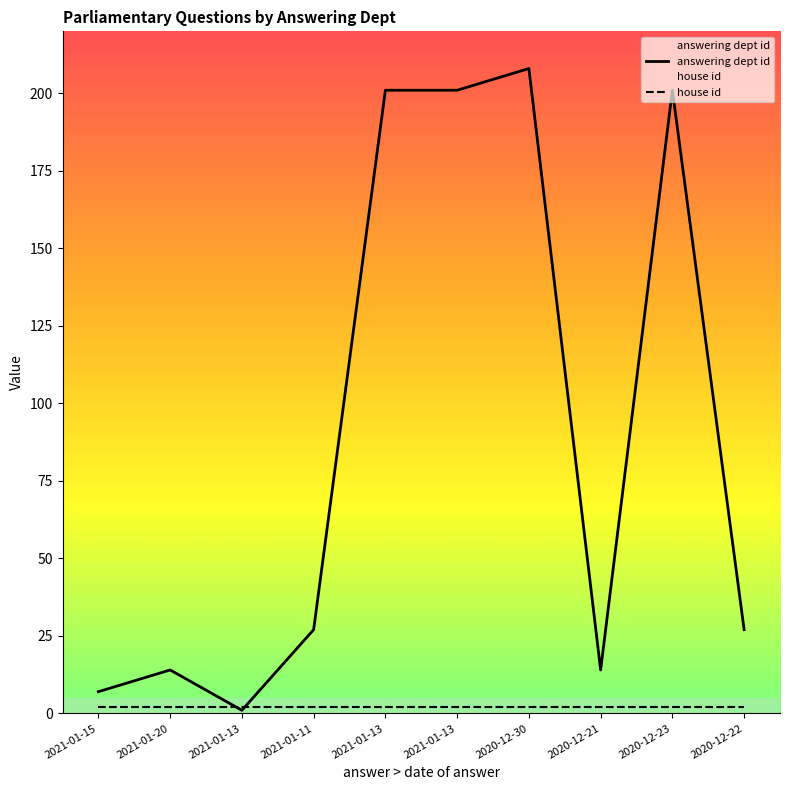

Read the value at 2020-12-23, to the nearest 5.

200